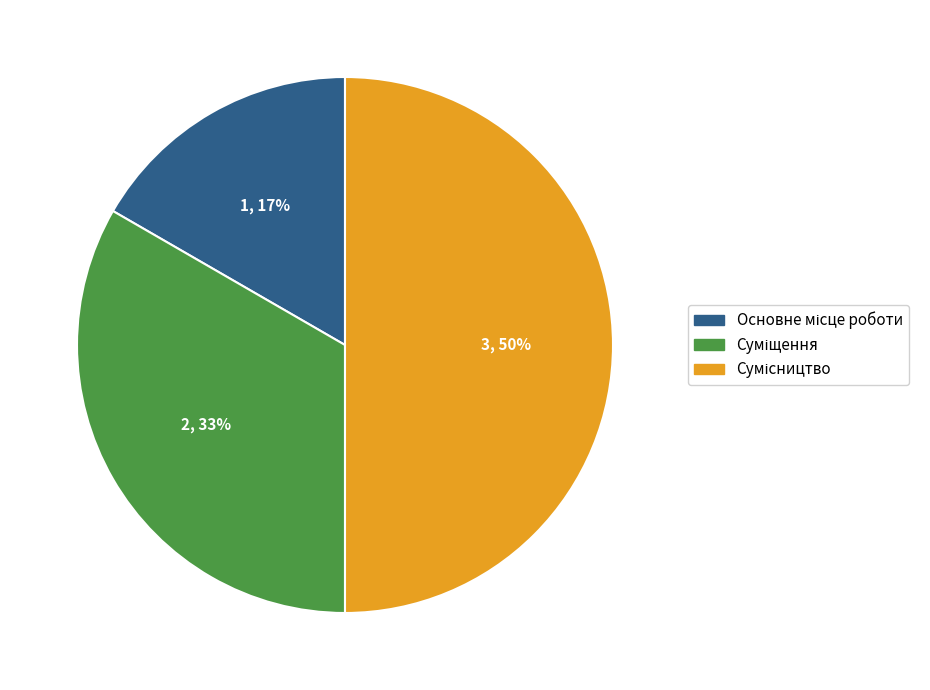

To the nearest percent, what is the average slice percentage?

33%